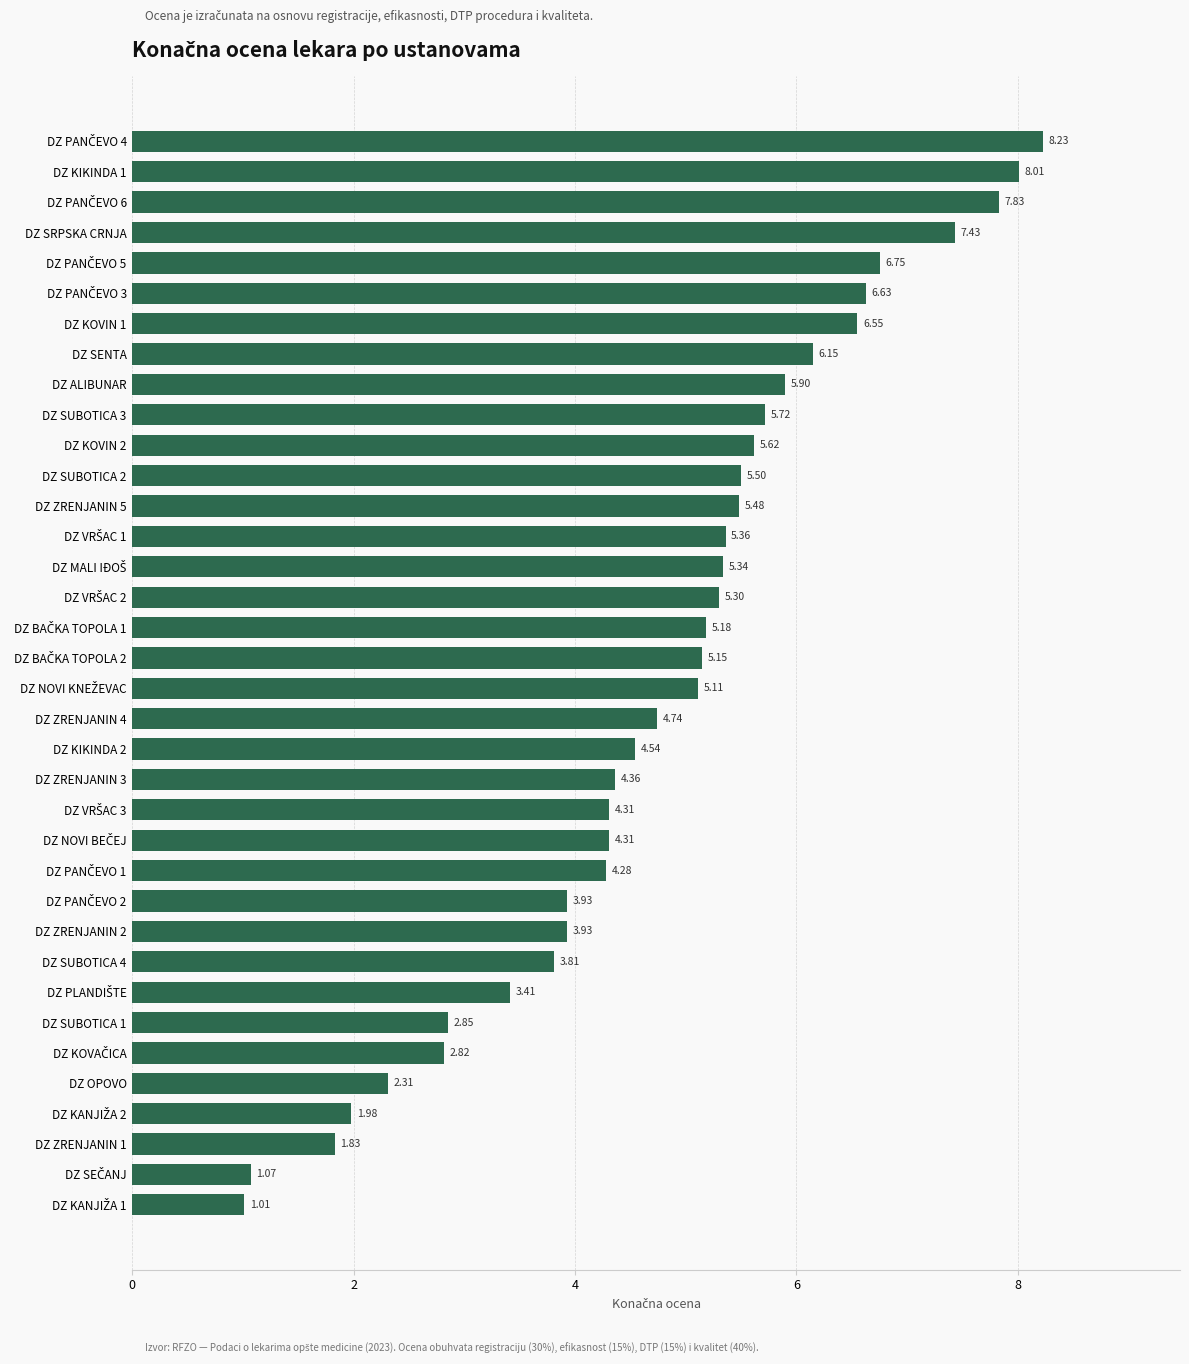

What is the difference between the maximum and second lowest values?

7.2